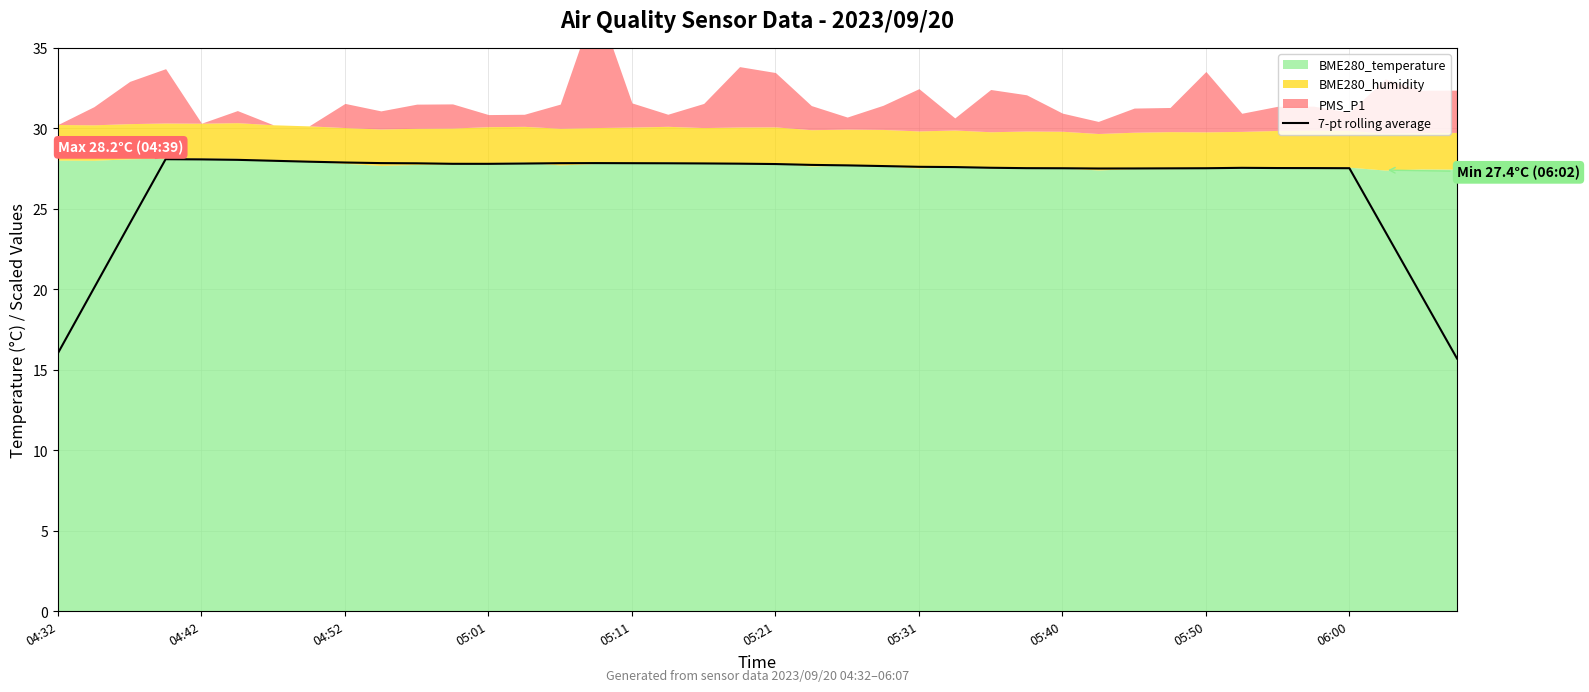

Is it true that 7-pt rolling average equals 7.1 at 05:50?

False